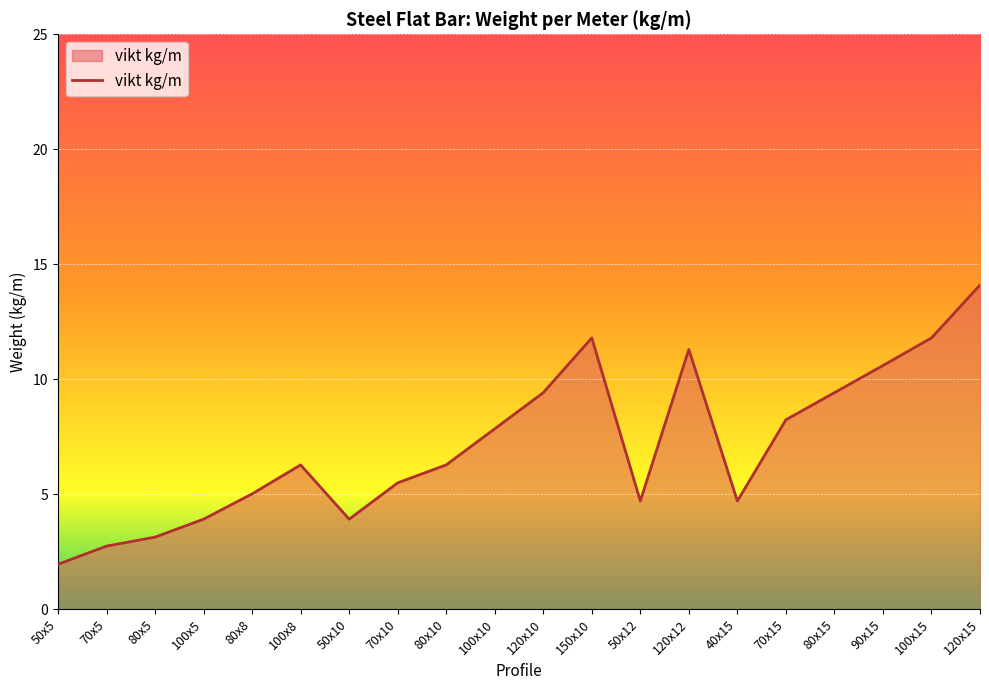

What is the ratio of the value at 70x15 to the value at 120x15?

0.6